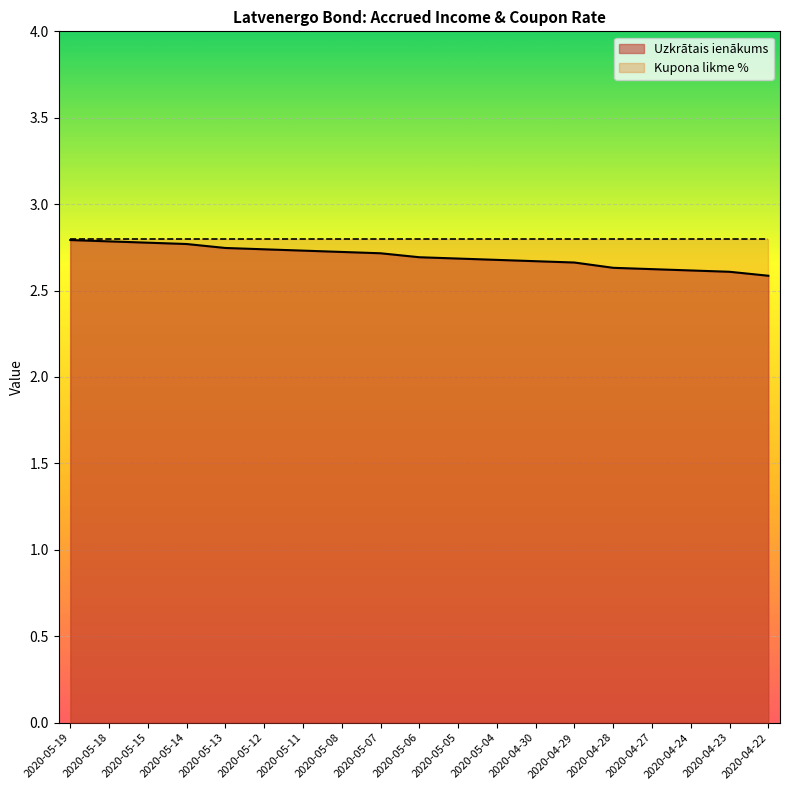

How many data points does each series have?

19